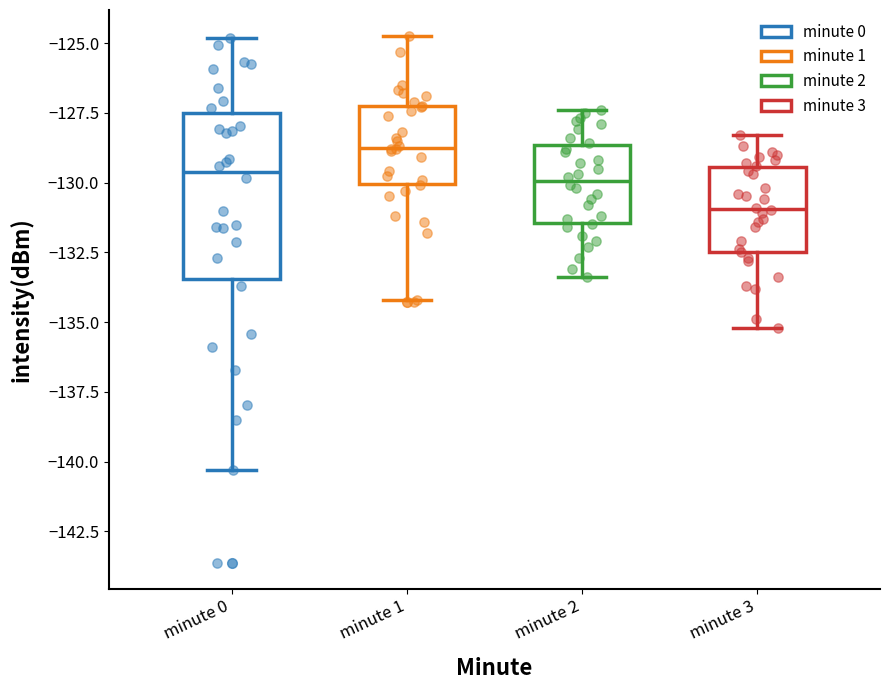

Where is the upper edge of the box for minute 3 on the y-axis? The values are not printed on the chart, so give them approximately, as read against the axis.

-129.5